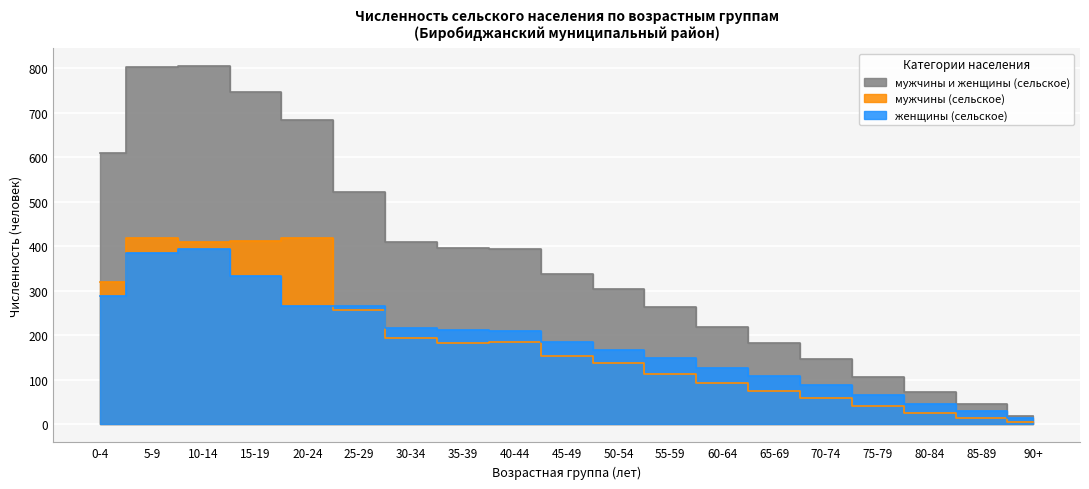

How many values in the женщины (сельское) series exceed 186?

9